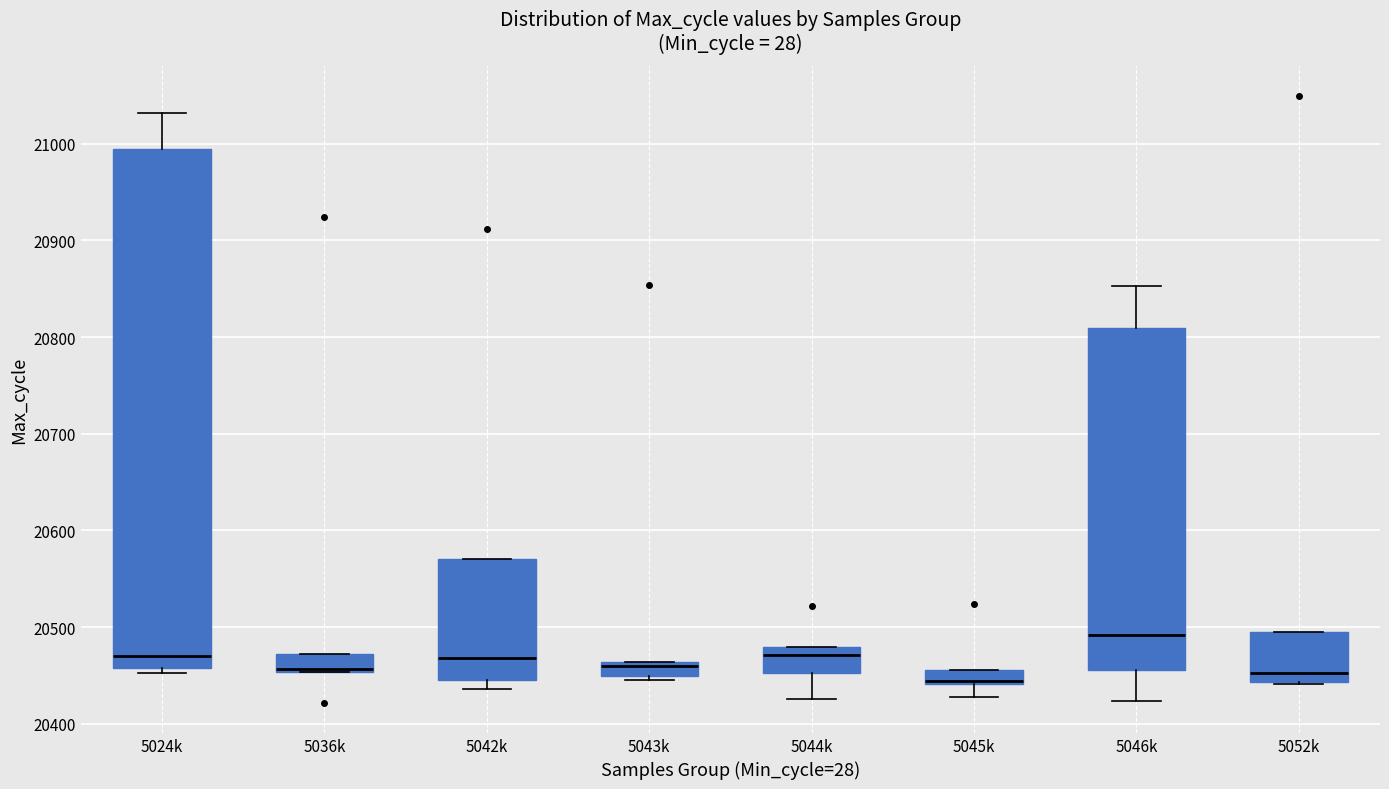

Reading left to right, transcribe this box plot: for each box, give where its median line is, the range the box spans, and where its two whiskers end, as read against the y-axis. The values are not printed on the chart, so give them approximately, as read against the axis.

5024k: median 20470, box 20460 to 21000, whiskers 20450 to 21030
5036k: median 20460, box 20450 to 20470, whiskers 20450 to 20470
5042k: median 20470, box 20450 to 20570, whiskers 20440 to 20570
5043k: median 20460 (just below the box's upper edge), box 20450 to 20460, whiskers 20450 (just below the box's lower edge) to 20460
5044k: median 20470, box 20450 to 20480, whiskers 20430 to 20480
5045k: median 20440, box 20440 to 20460, whiskers 20430 to 20460
5046k: median 20490, box 20460 to 20810, whiskers 20420 to 20850
5052k: median 20450, box 20440 to 20500, whiskers 20440 to 20500